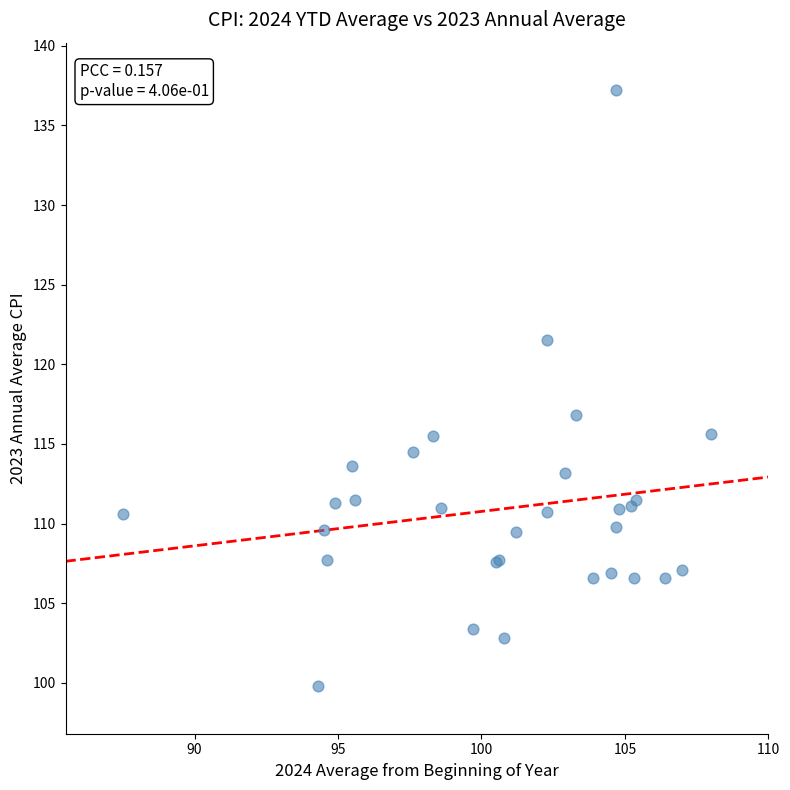

What Y value in the scatter plot is closest to 118?

116.8